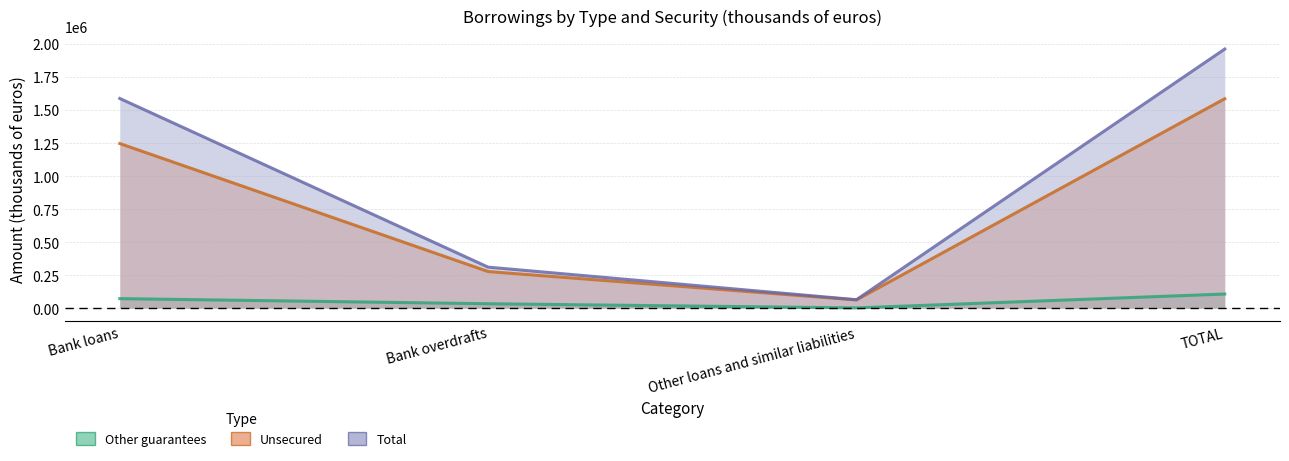

Reading left to right, what are all the values shown in this chart?

Other guarantees: 72000	33233	1601	106834
Unsecured: 1246052	277062	62094	1585208
Total: 1587265	310295	63695	1961255